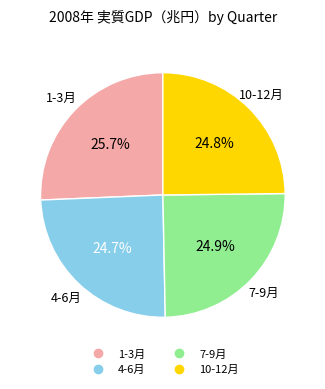

True or false: 4-6月 accounts for 36% of the total.

False